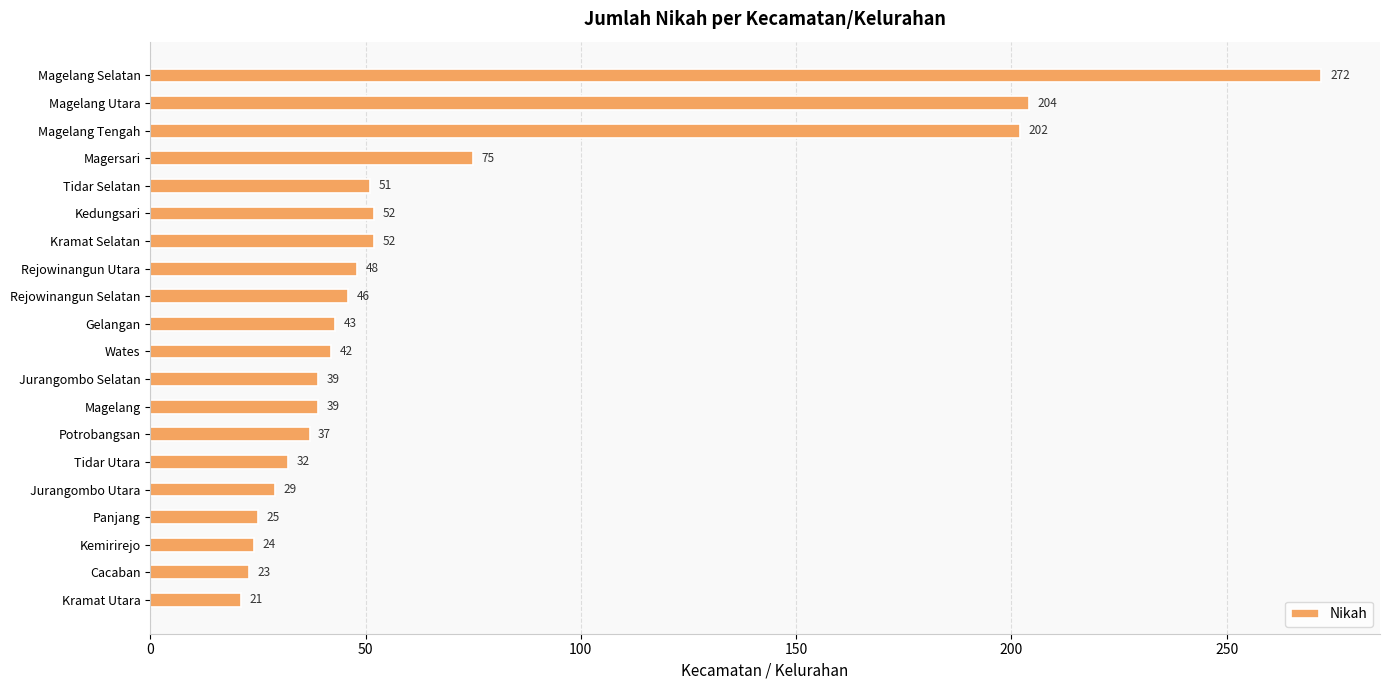

Is it true that the value at Kedungsari is 52?

True